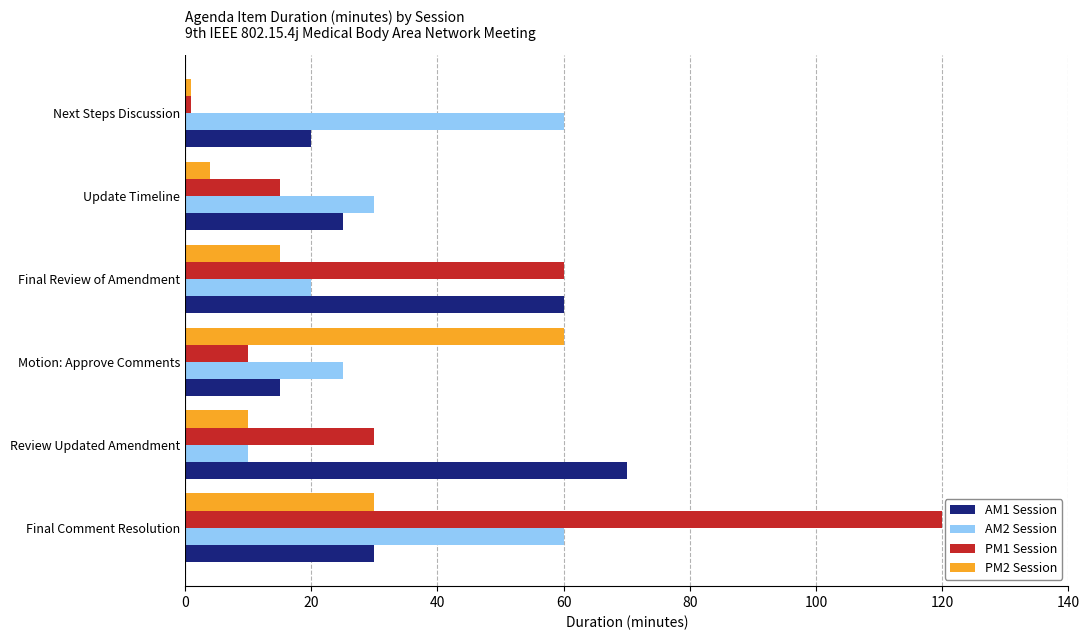

At which label is AM2 Session closest to 35?

Update Timeline